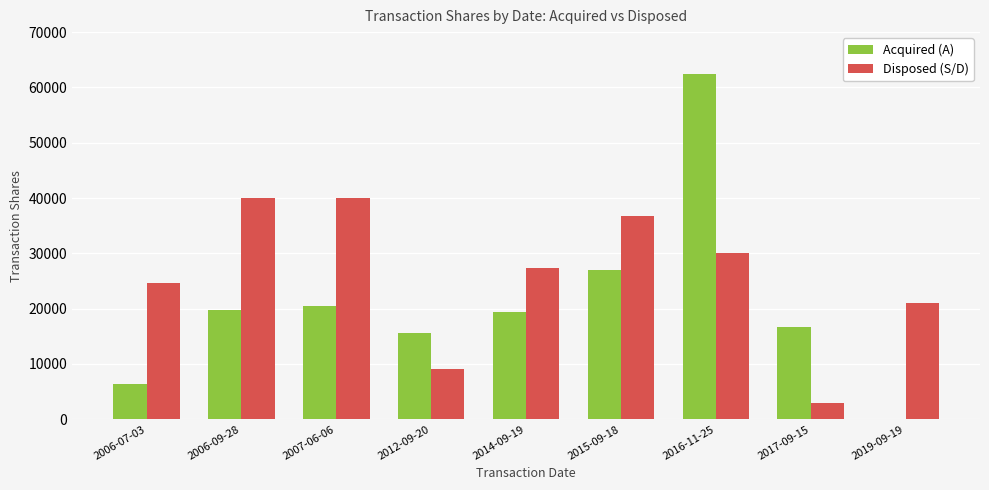

Is it true that Disposed (S/D) equals 3000 at 2017-09-15?

True